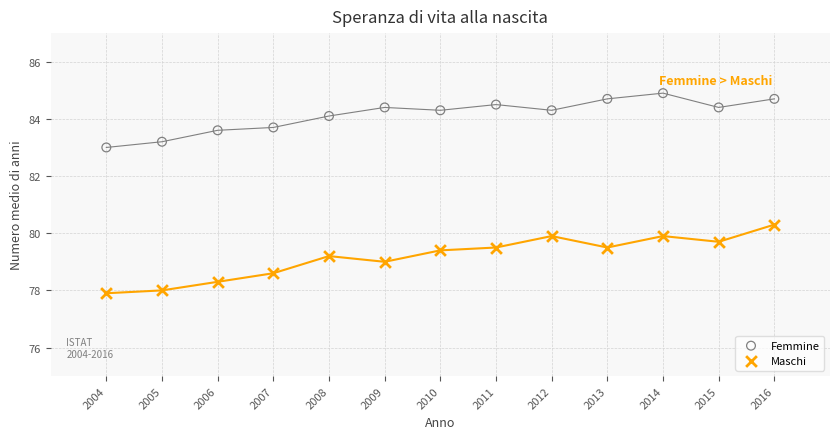

Which series has the largest Y range (max minus min)?

Maschi